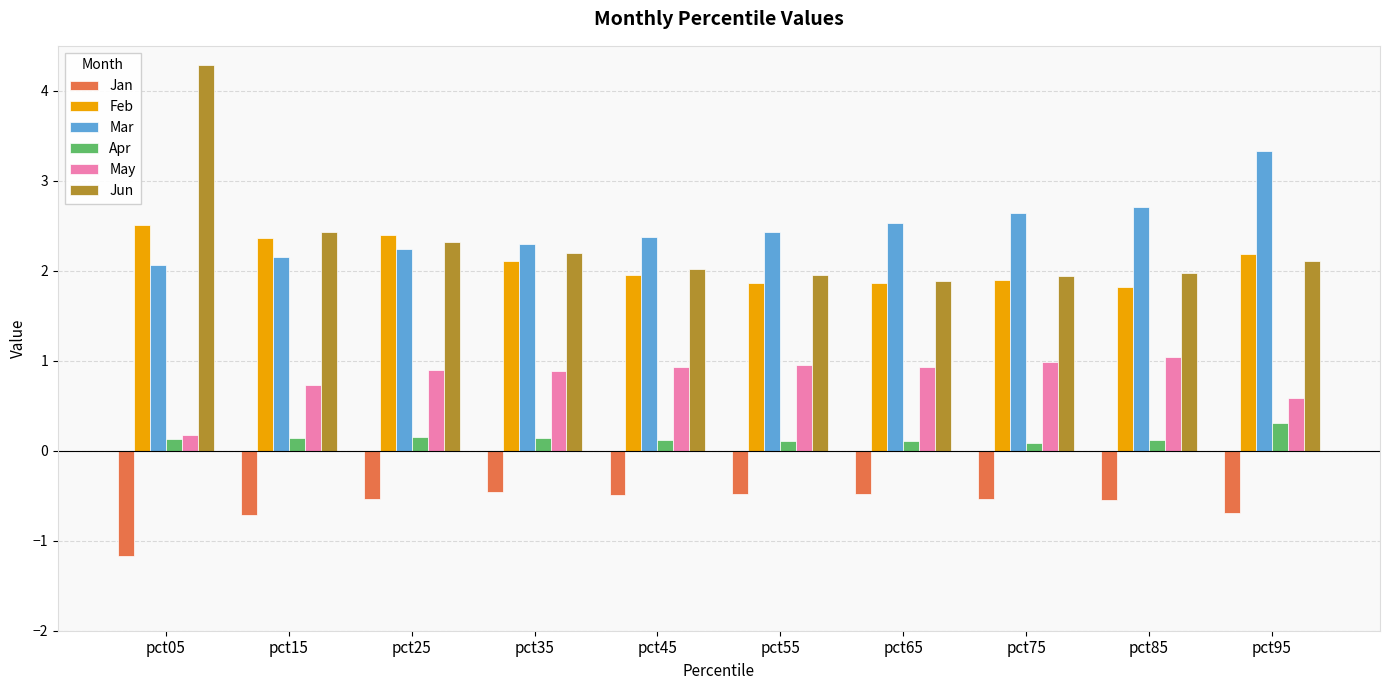

At how many categories does at least one series exceed 0?

10